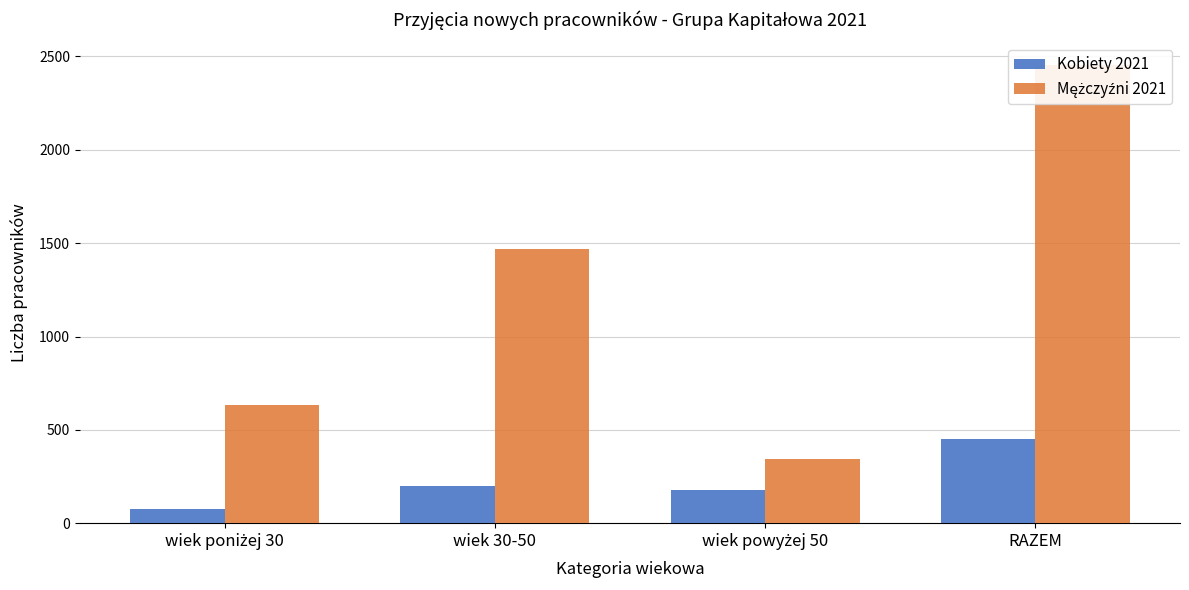

How many bars are there in total?

8